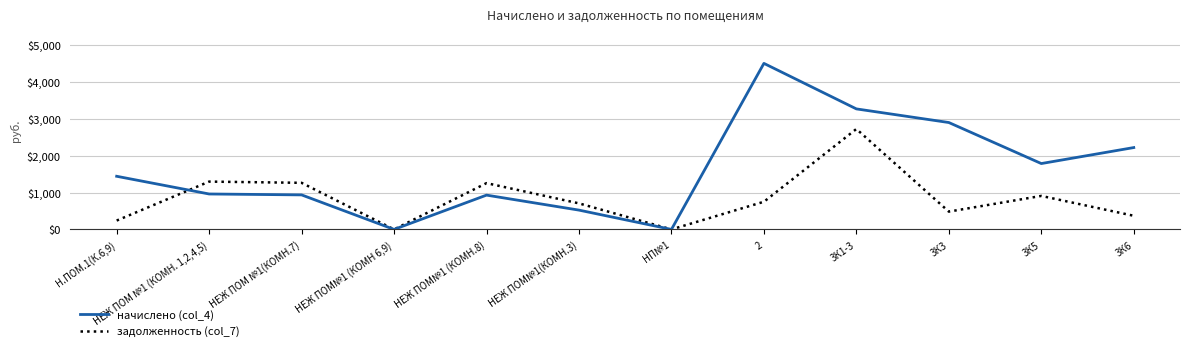

The value of начислено (col_4) at 3К1-3 is 1836.3. True or false?

False